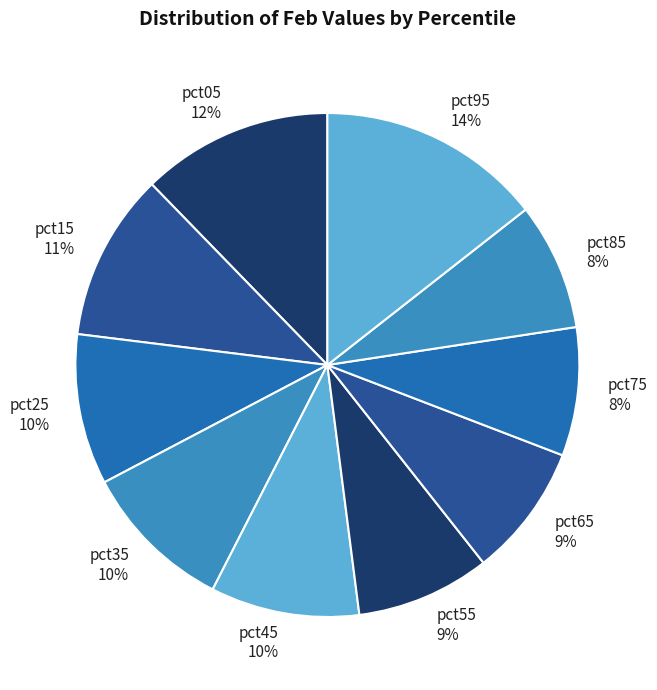

To the nearest percent, what percentage of the pie is pct35?

10%